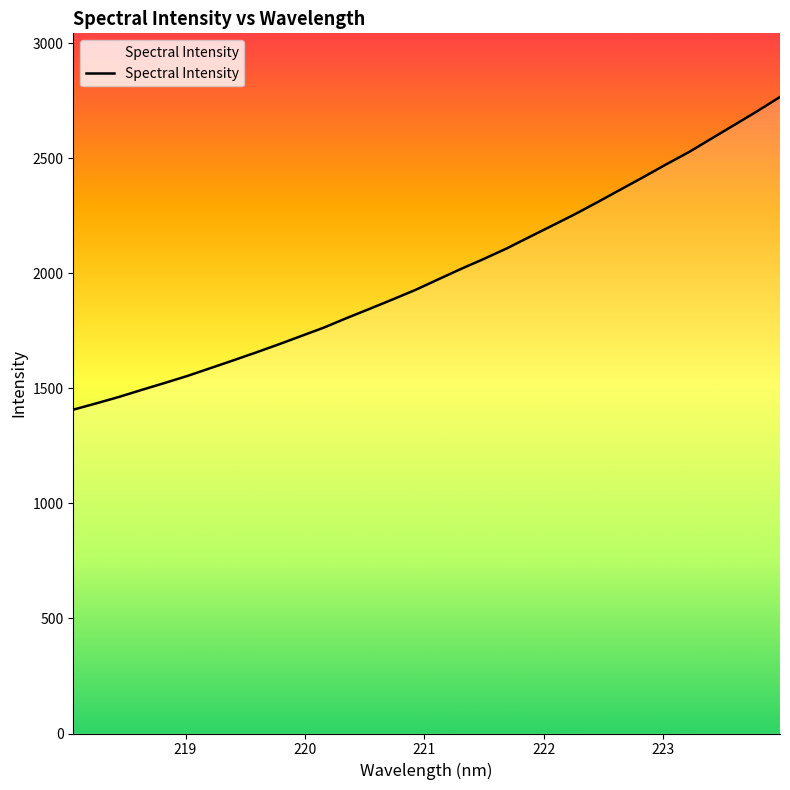

What is the maximum value shown in the chart?

2766.3